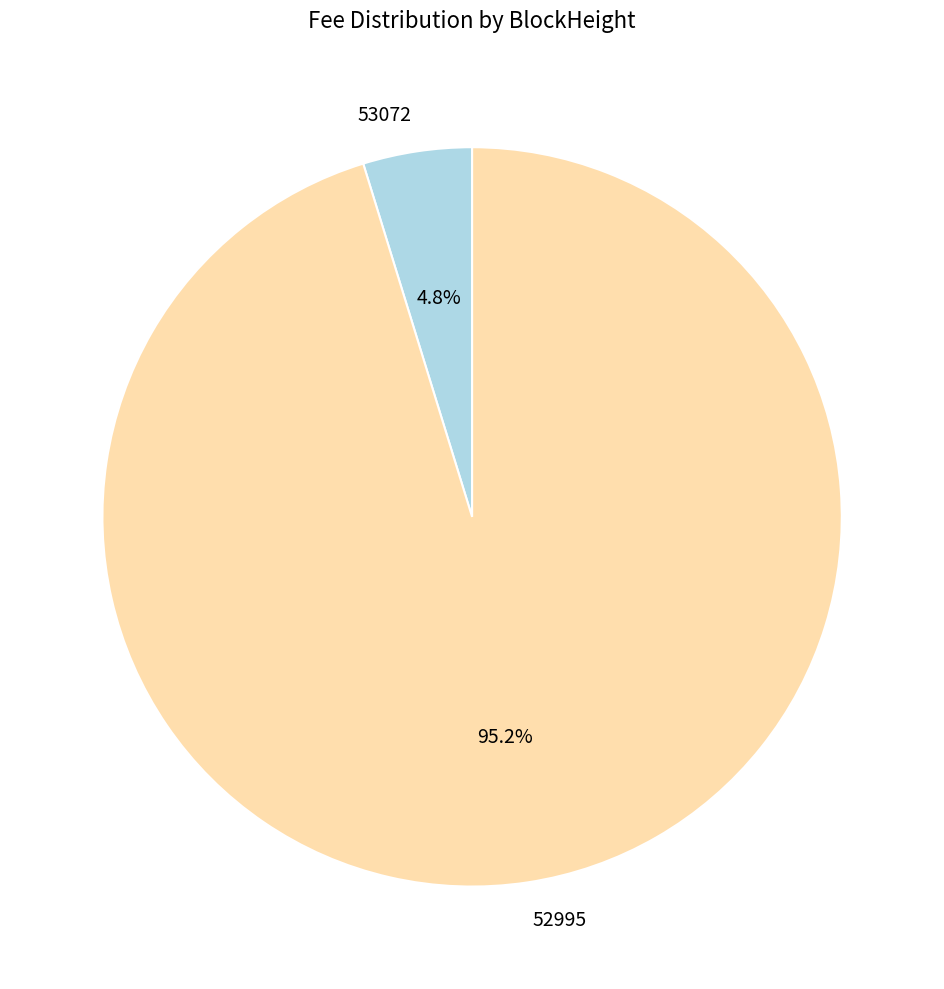

To the nearest percent, what is the average slice percentage?

50%